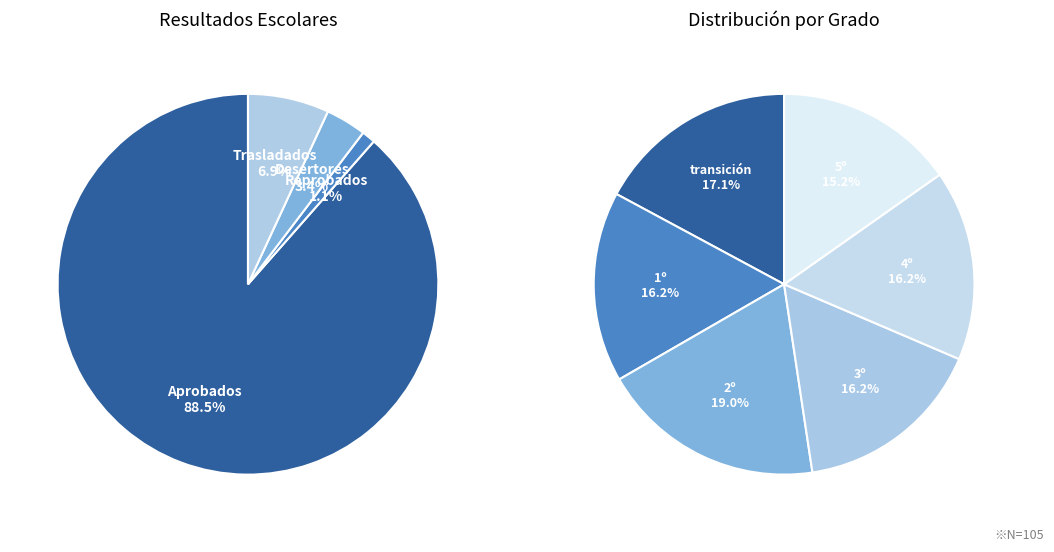

How many segments does this pie chart have?

10